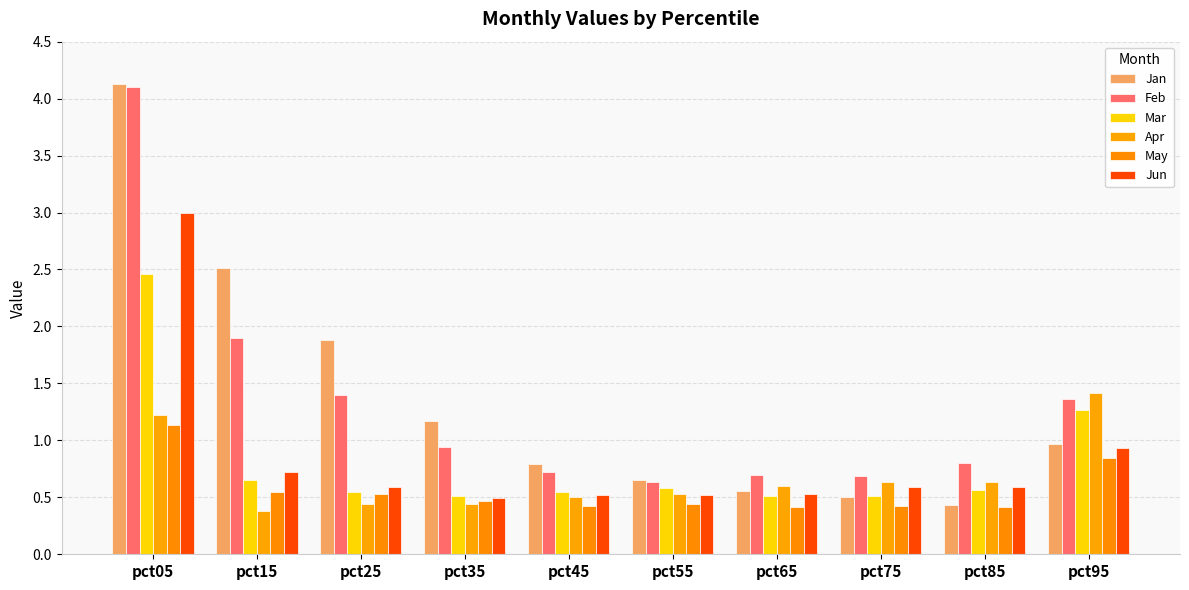

Count the number of categories in the chart.

10